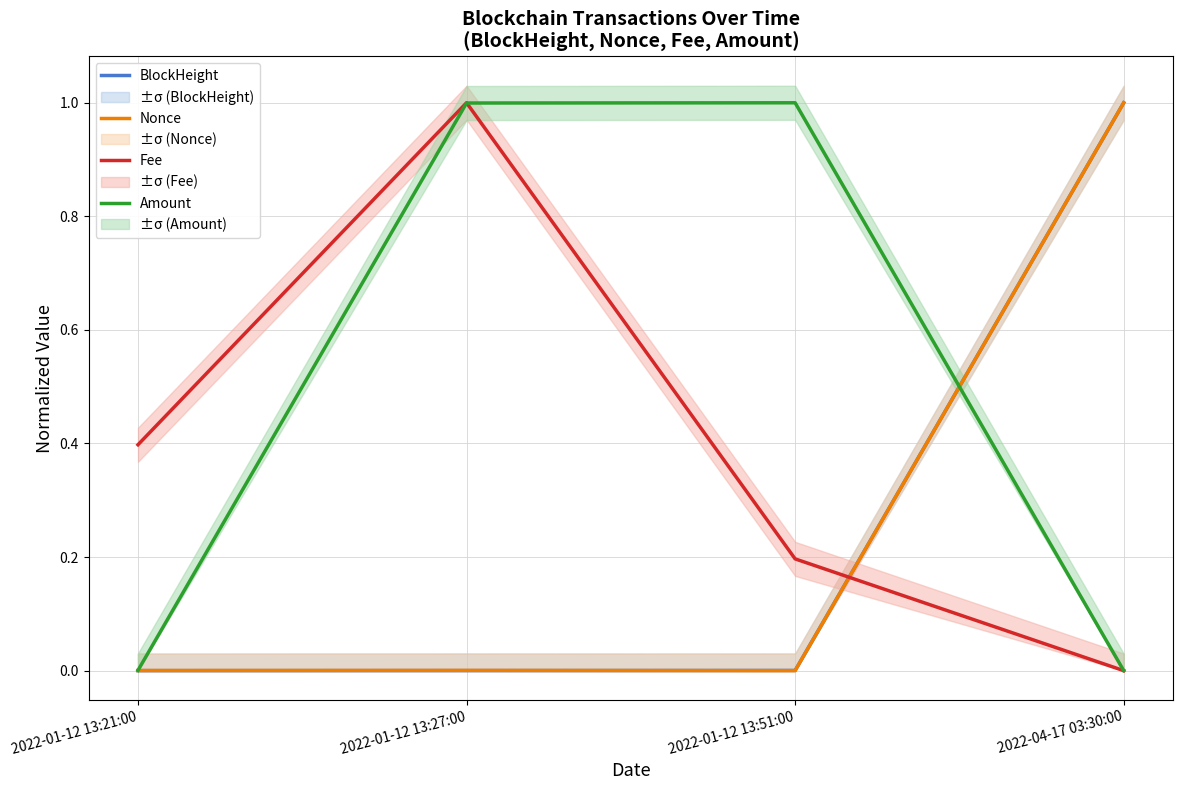

Which series has the largest total across all categories?

Amount